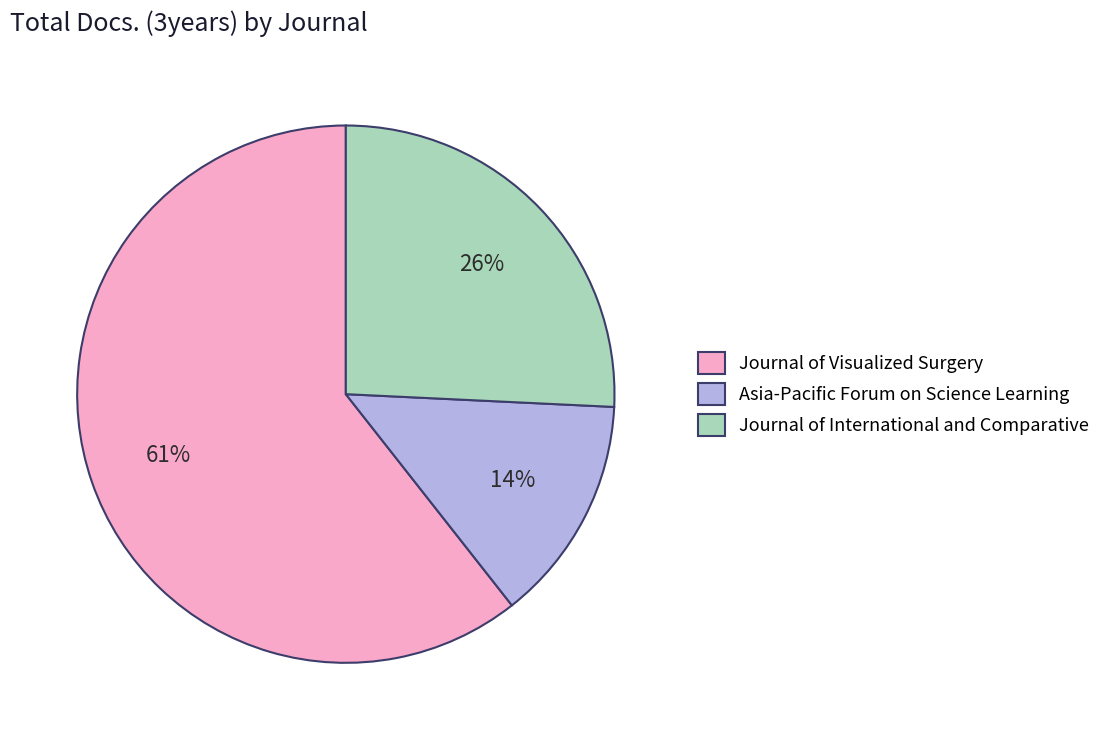

Count the number of slices in the pie.

3